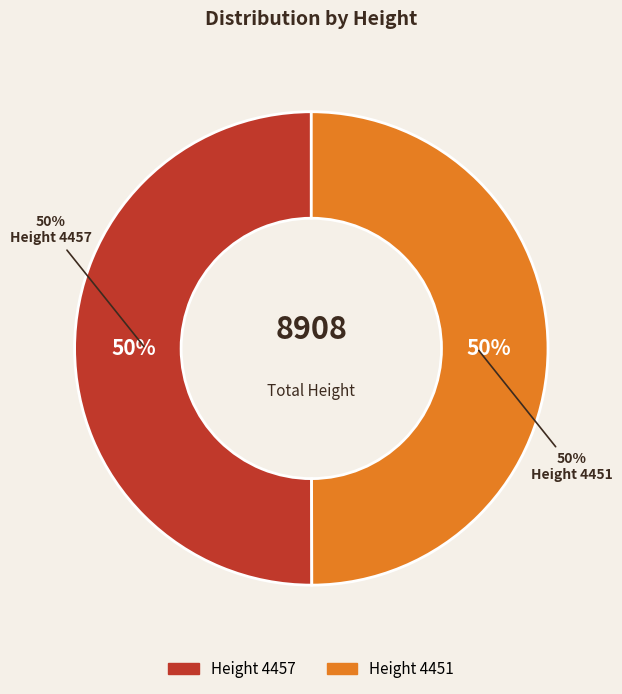

Which slice is the smallest?

4451